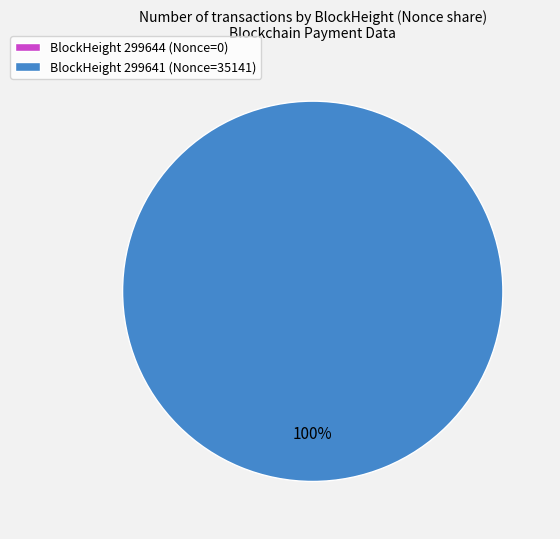

To the nearest percent, what is the combined percentage of 299641 and 299644?

100%